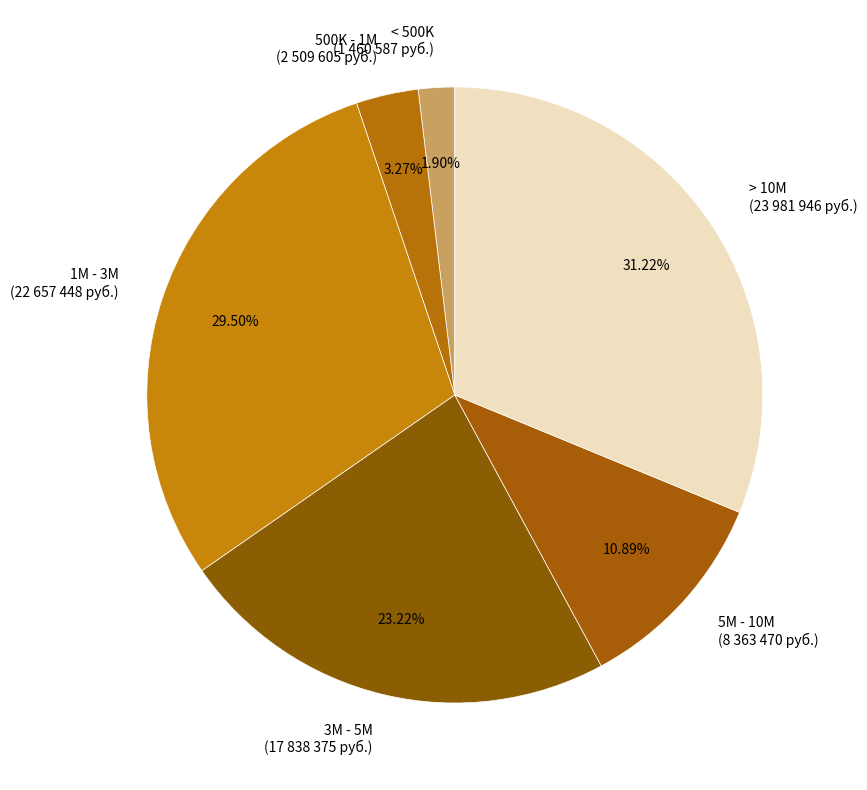

How many slices are in this pie chart?

6